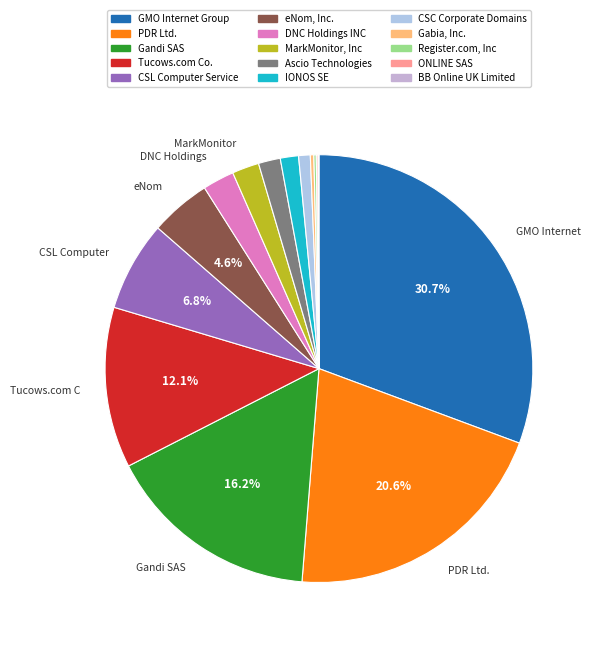

What percentage is the eNom, Inc. slice, to the nearest percent?

5%